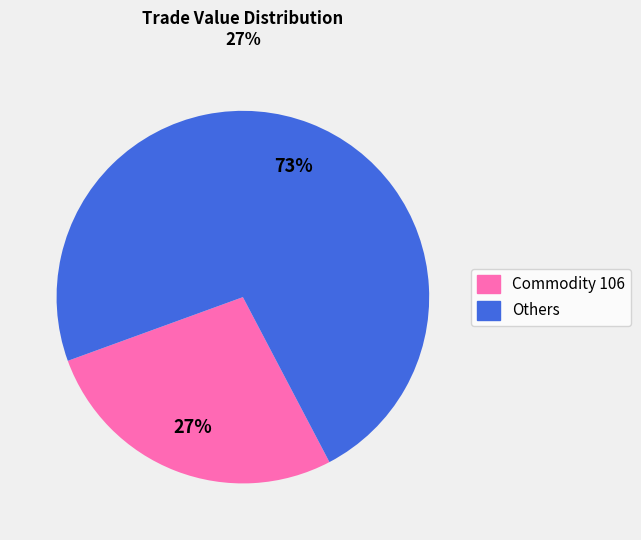

To the nearest percent, what is the difference between the largest and smallest slice percentages?

46%